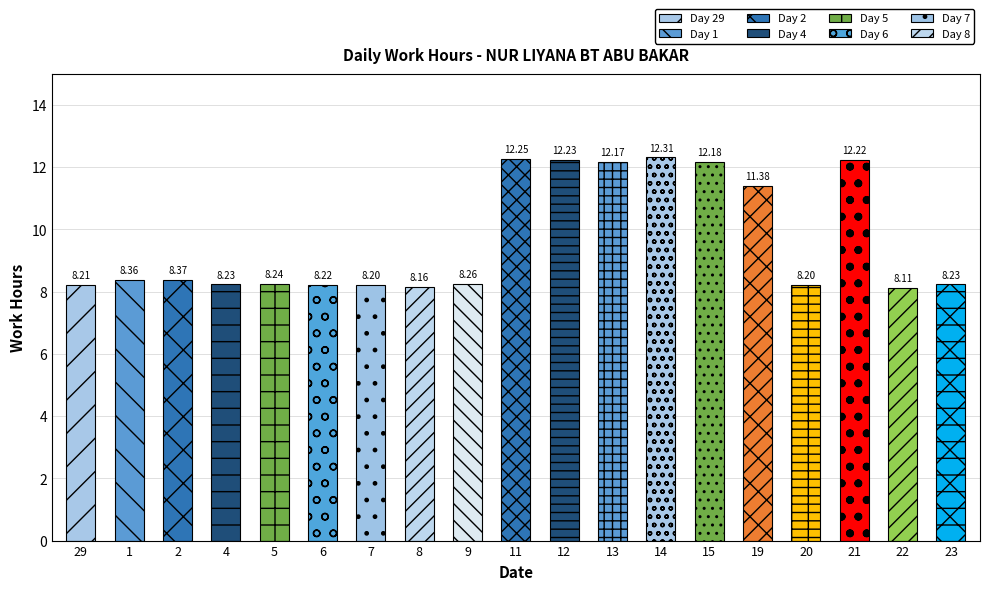

What is the minimum value shown in the chart?

8.1